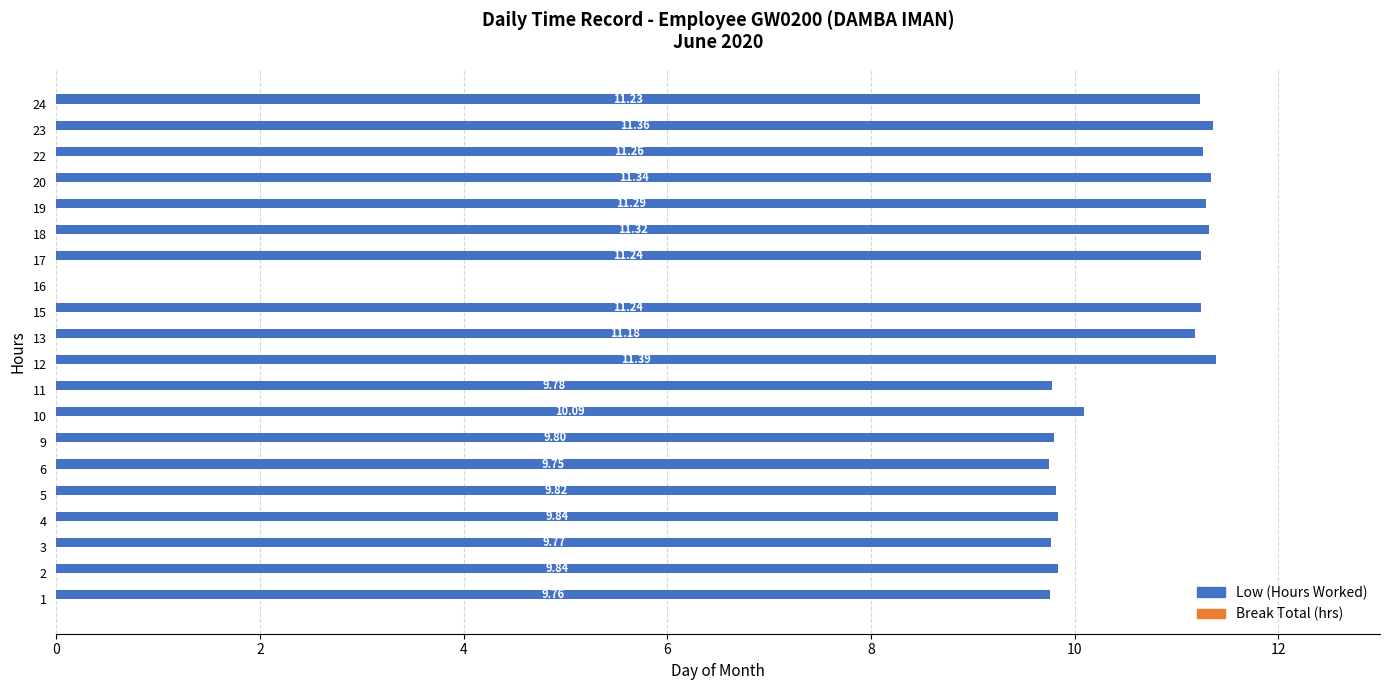

How many categories are shown in the chart?

20